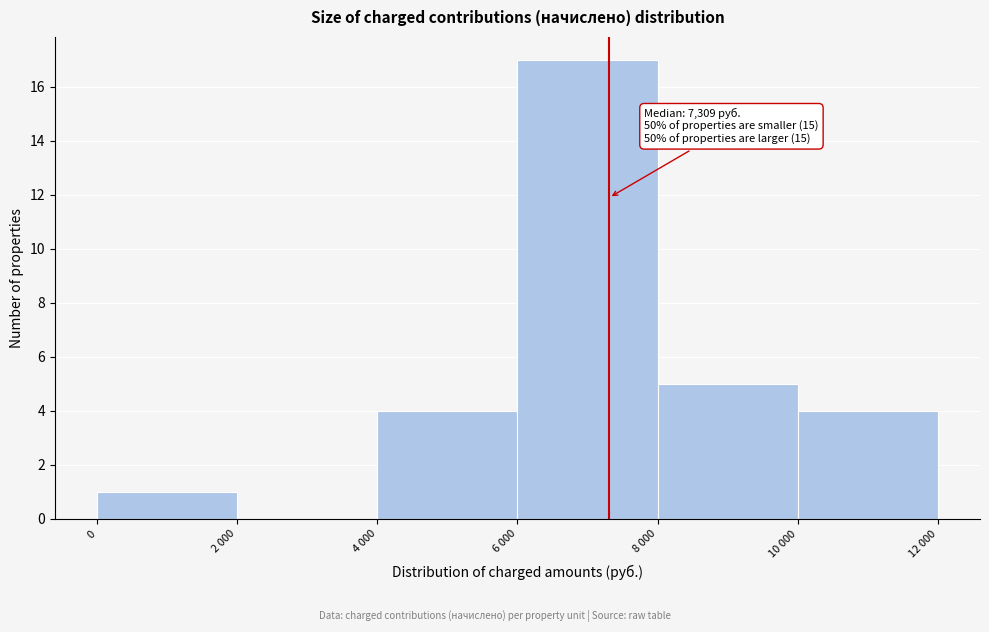

Reading left to right, what are all the values shown in this chart?

0=1	2 000=0	4 000=4	6 000=17	8 000=5	10 000=4